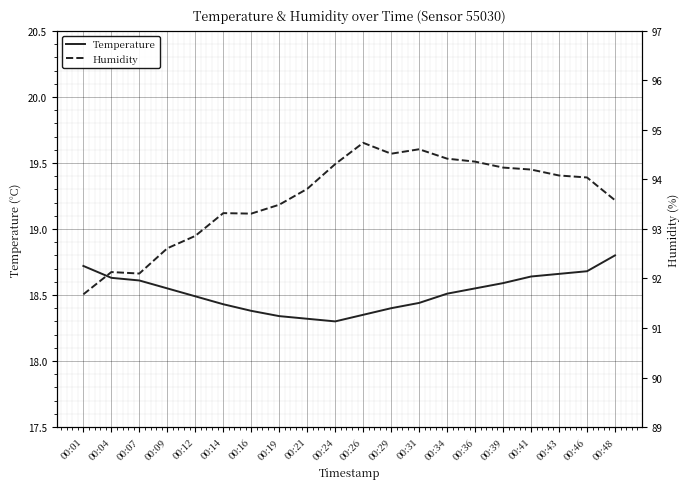

At which category is the sum across all series the highest?

00:26